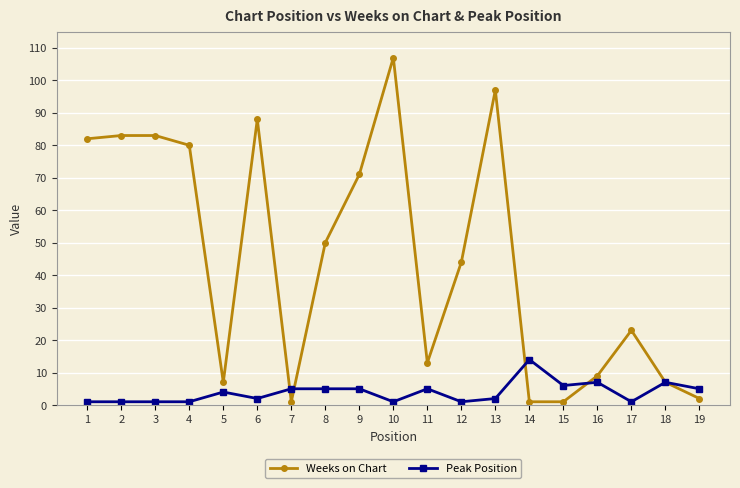

Rank the series by their maximum value, from highest to lowest.

Weeks on Chart, Peak Position